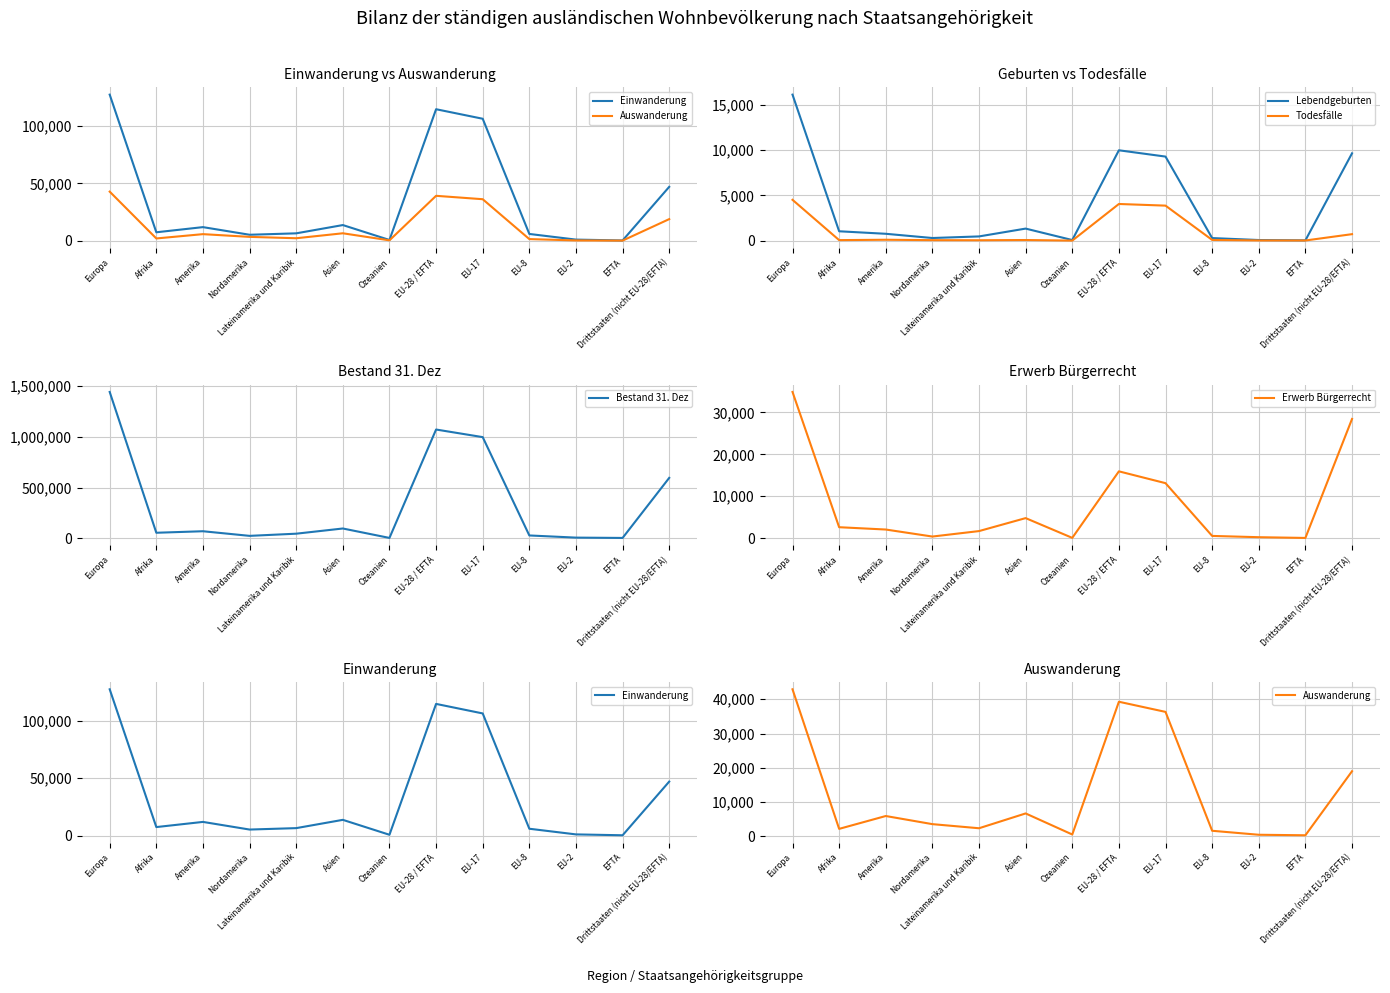

Which category has the lowest value across all series?

Ozeanien